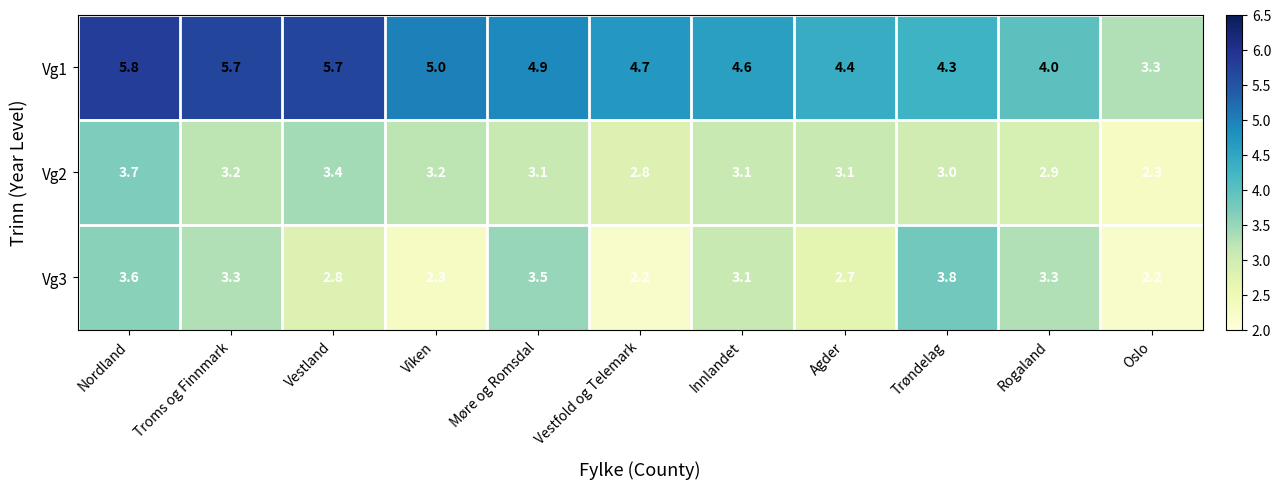

What is the difference between the maximum and minimum values in the Vg2 series?

1.4